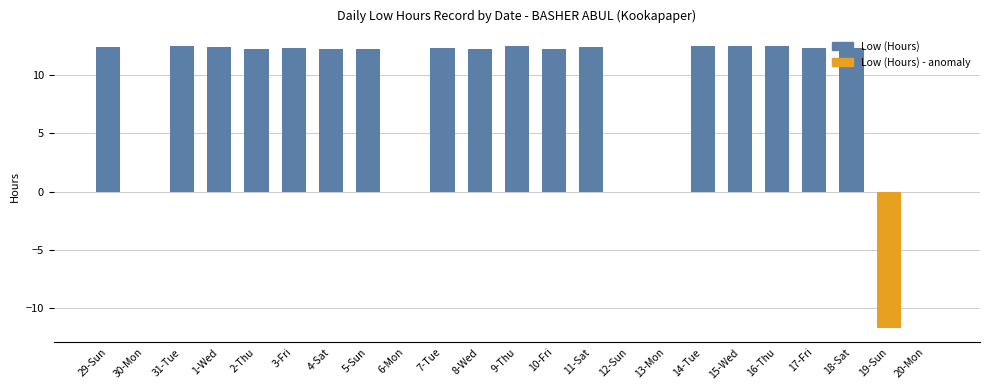

The chart shows a value of 12.5 at 16-Thu. True or false?

True